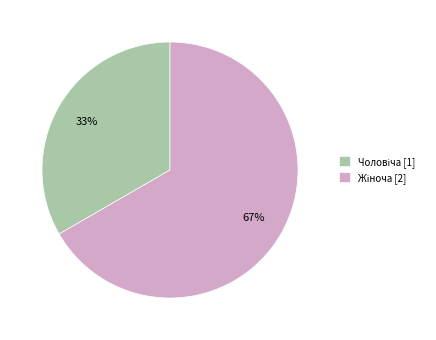

To the nearest percent, what is the average slice percentage?

50%